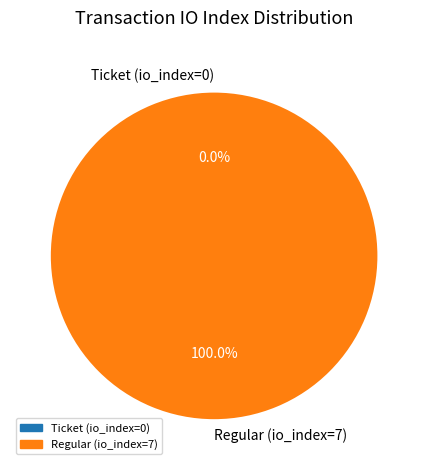

Is there any slice that represents more than half of the pie?

Yes